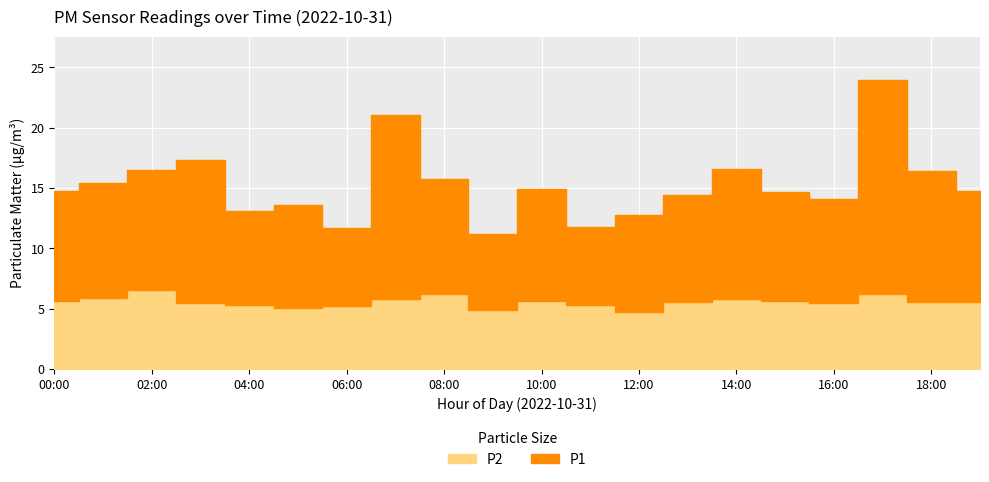

How many data points does each series have?

20